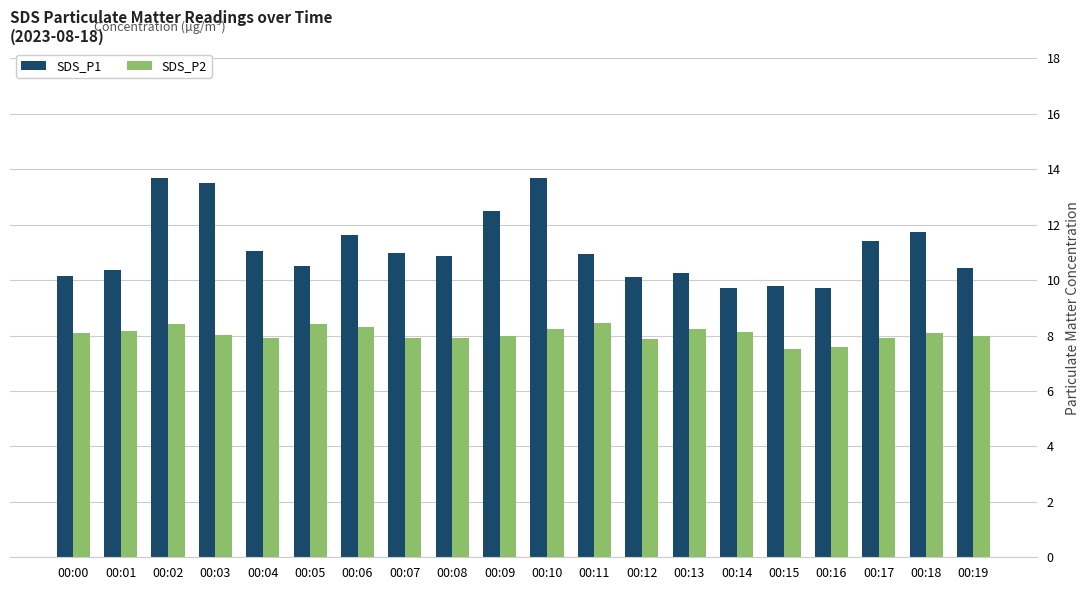

How many values in the SDS_P1 series are below 10?

3